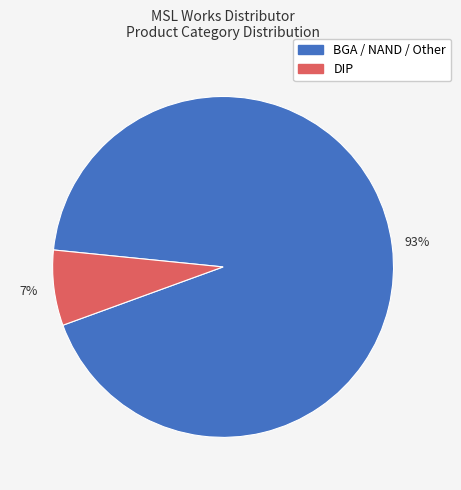

To the nearest percent, what is the average slice percentage?

50%